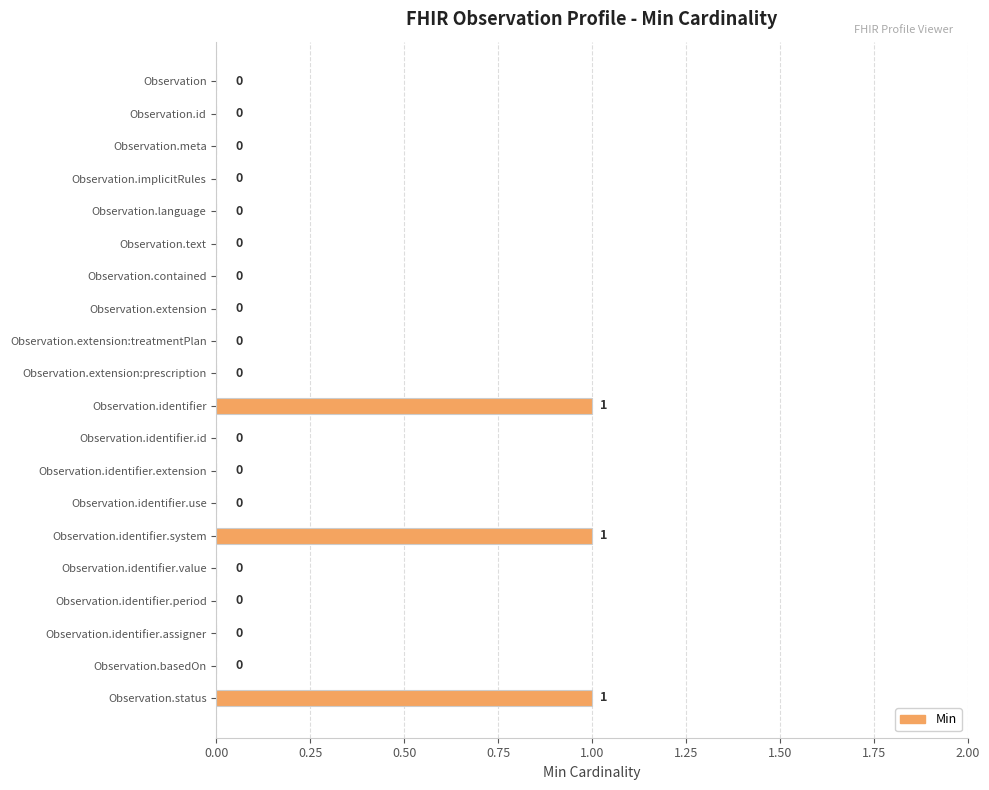

How many values exceed 0?

3